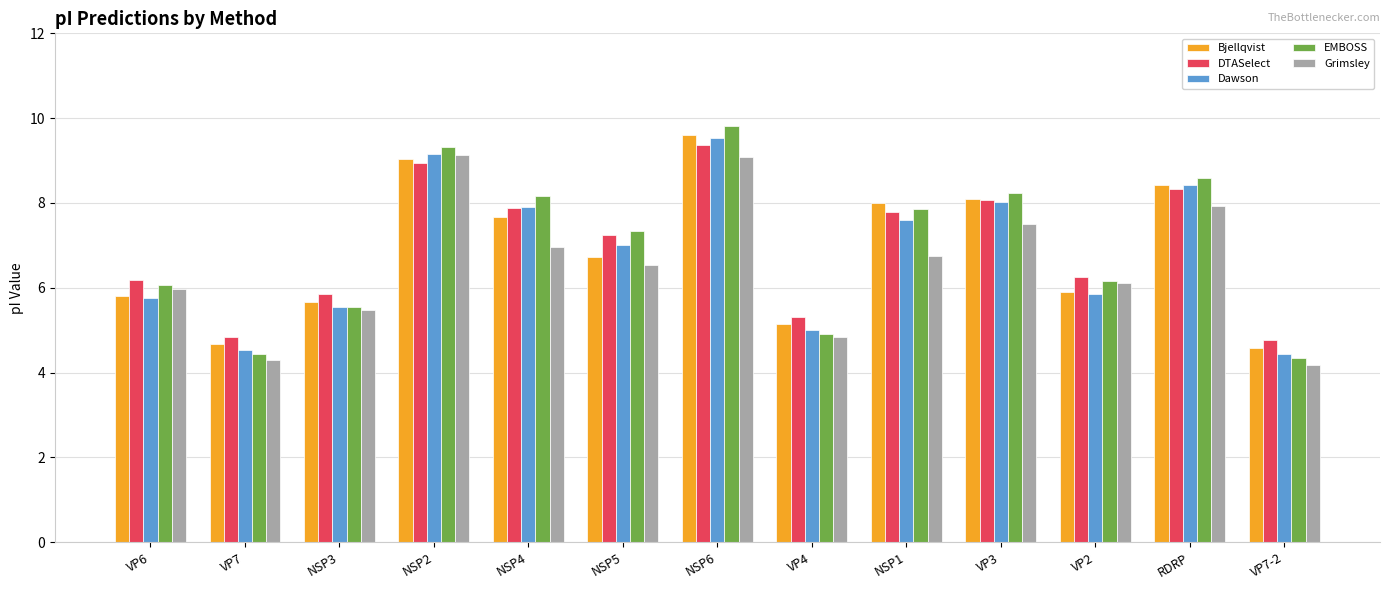

What is the difference between the second highest and minimum values in the Dawson series?

4.7